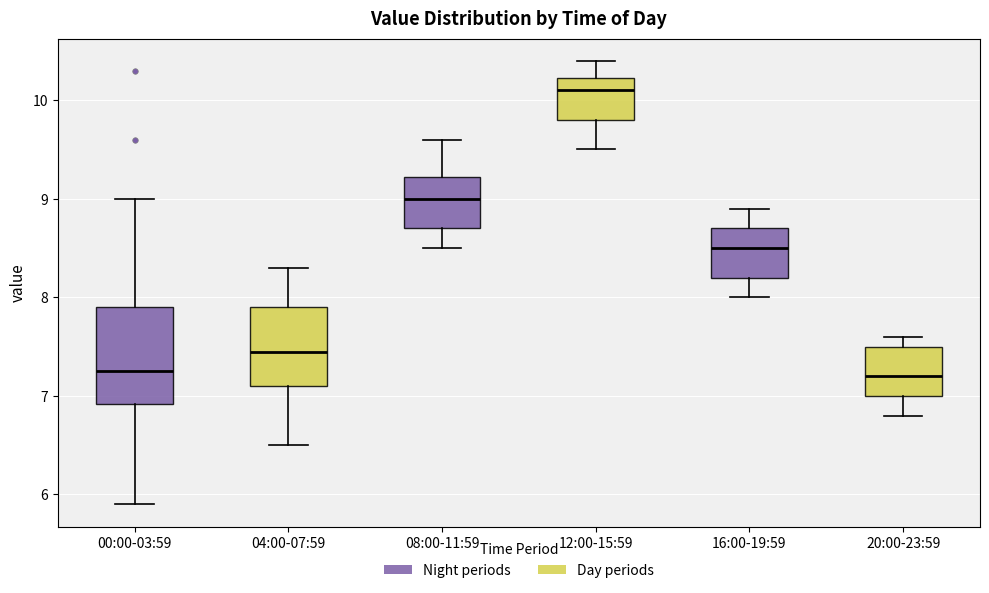

Where is the lower edge of the box for 12:00-15:59 on the y-axis? The values are not printed on the chart, so give them approximately, as read against the axis.

9.8